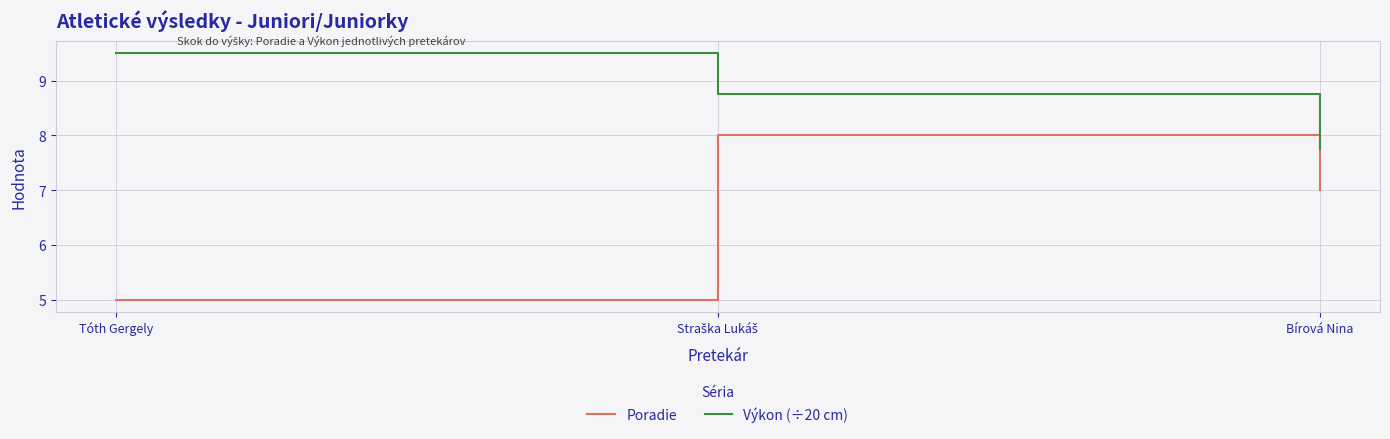

Which series has the largest total across all categories?

Výkon (÷20 cm)